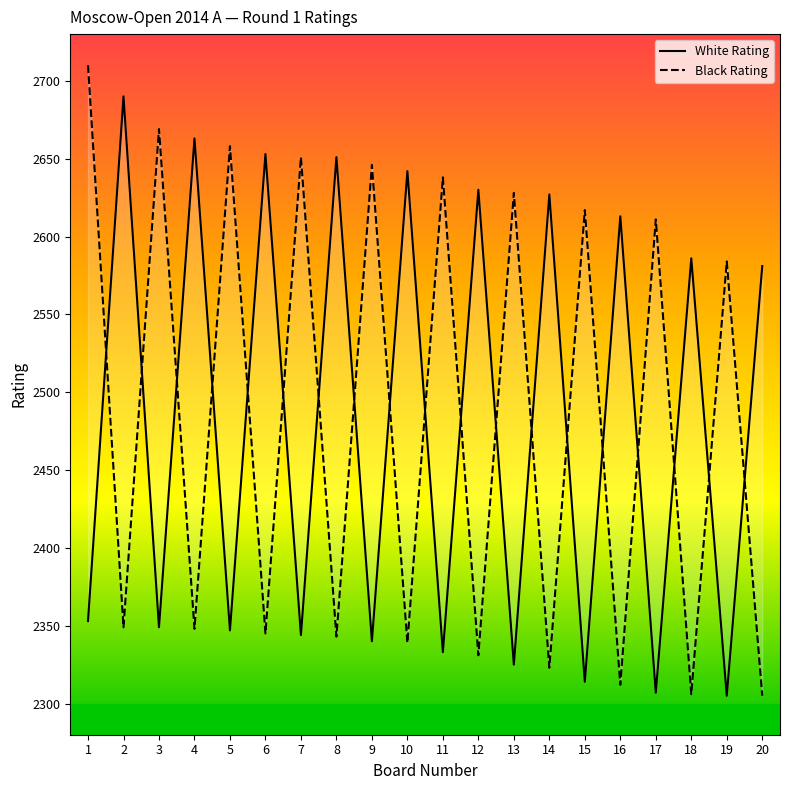

True or false: Black Rating has a value of 2658 at 5.

True